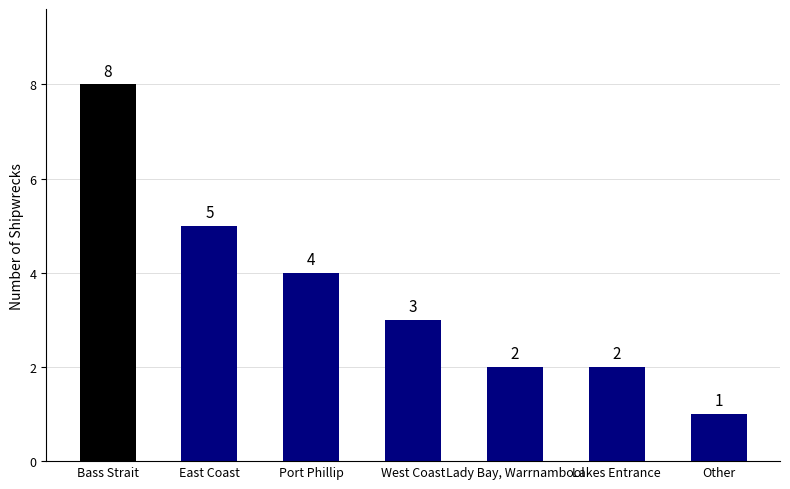

What is the difference between the maximum and minimum values?

7